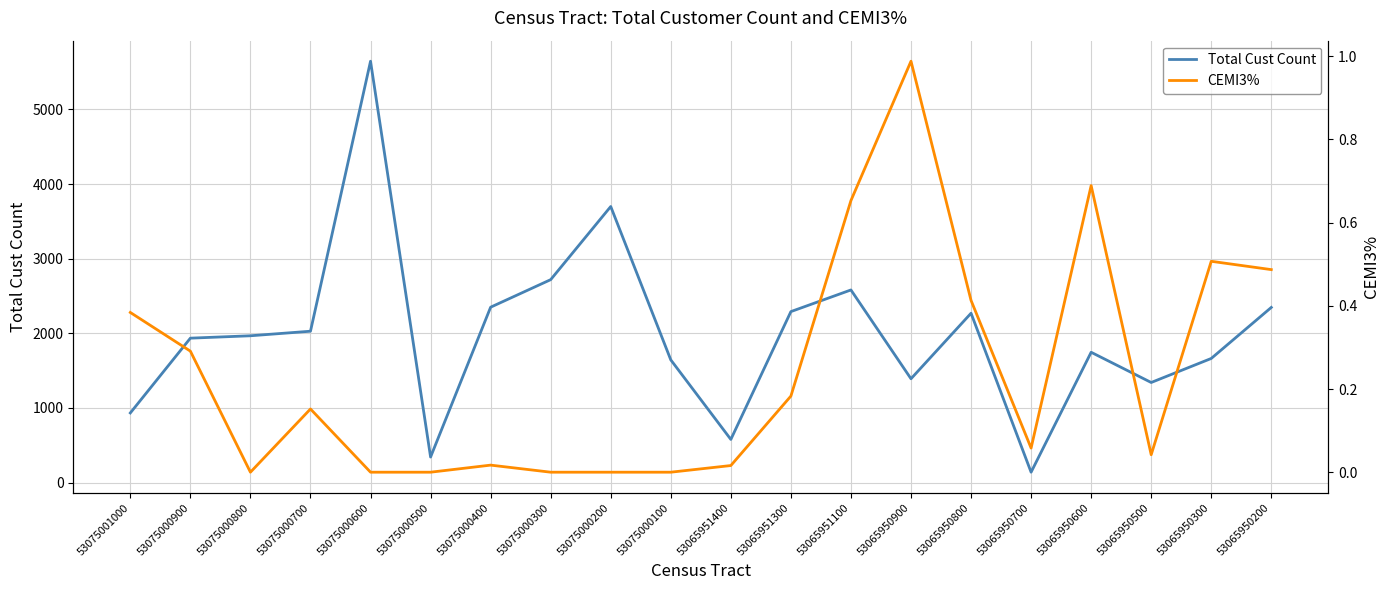

How many distinct data groups are displayed?

2